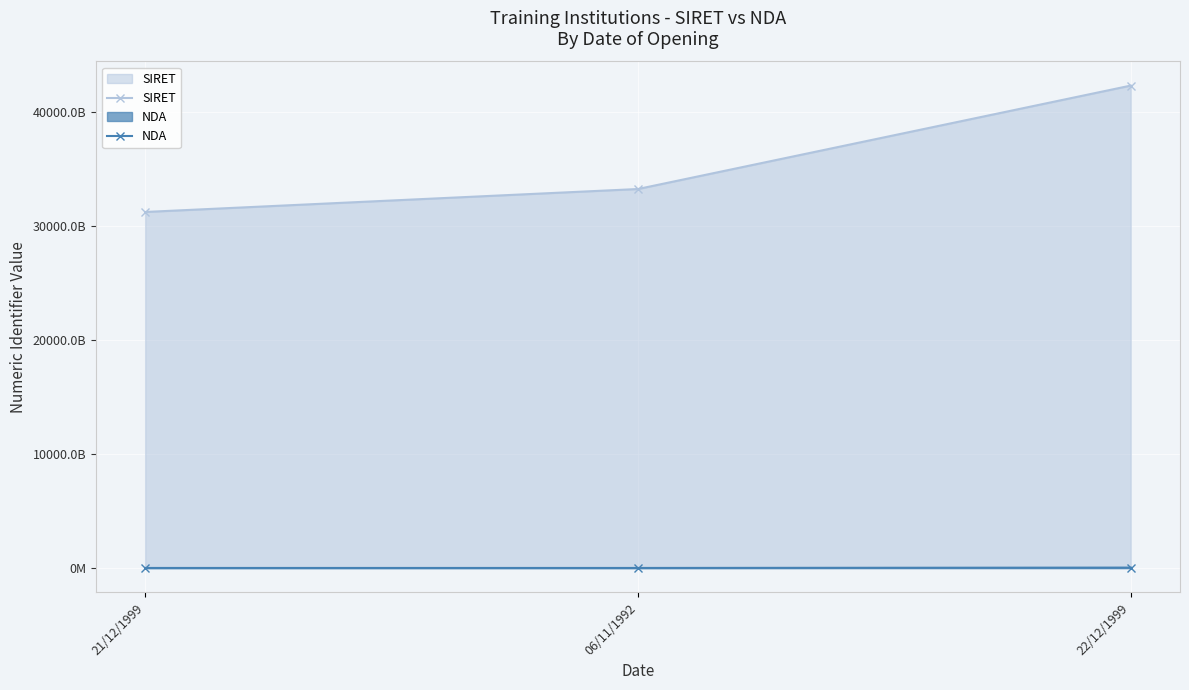

The value of NDA at 21/12/1999 is 18403658775. True or false?

False